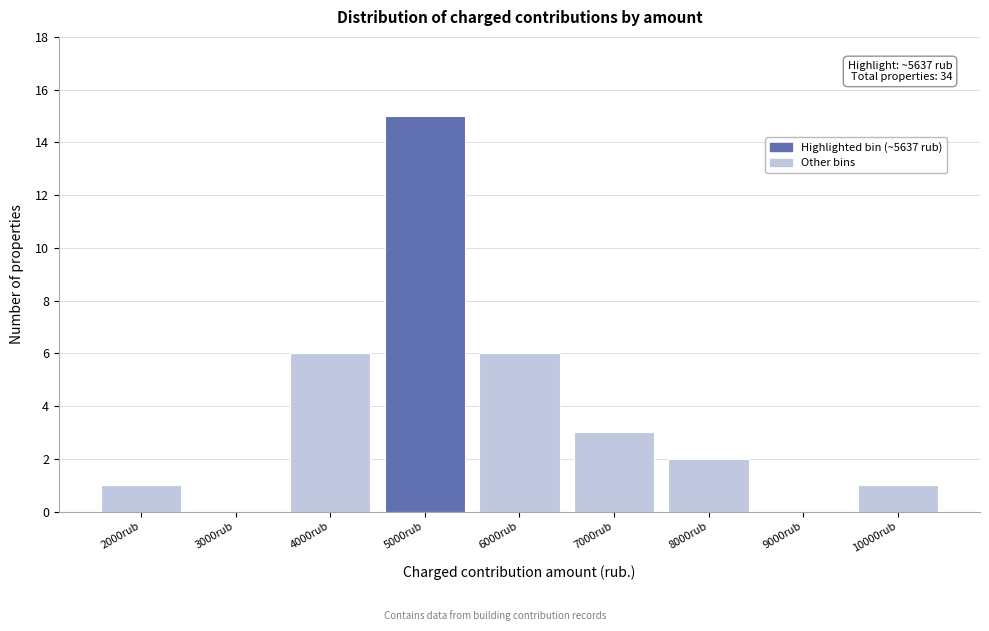

Reading left to right, transcribe all the data shown in this chart.

2000rub=1	3000rub=0	4000rub=6	5000rub=15	6000rub=6	7000rub=3	8000rub=2	9000rub=0	10000rub=1